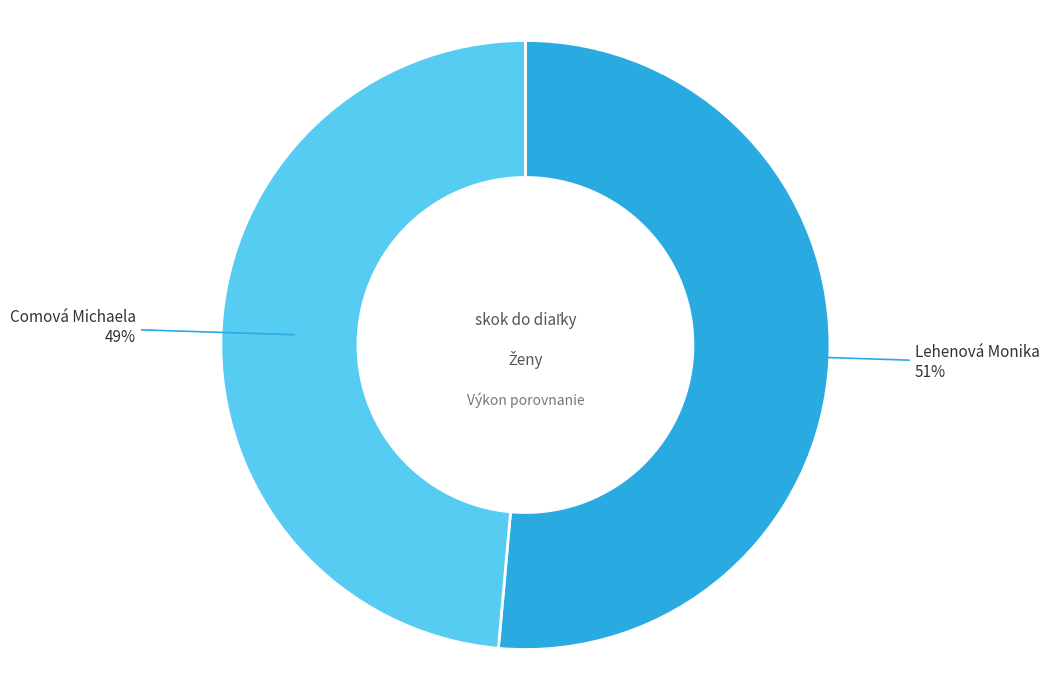

How many segments does this pie chart have?

2